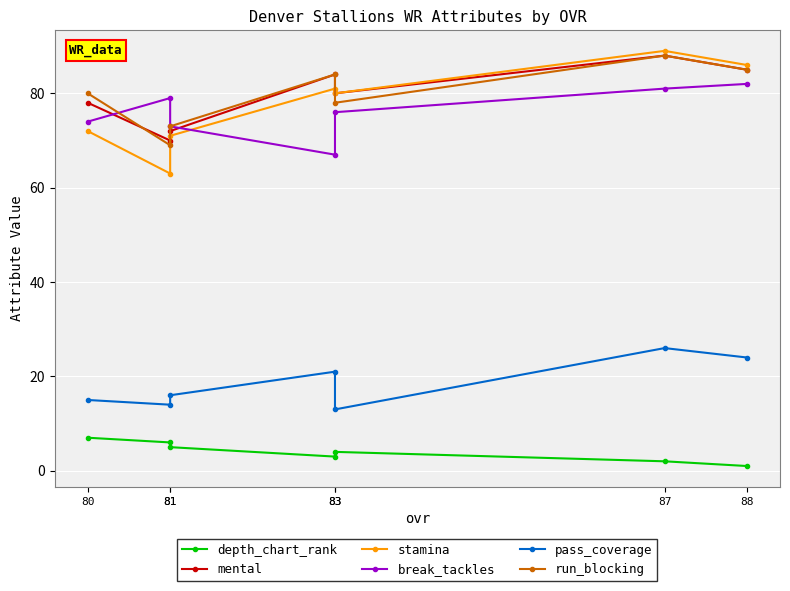

Which category has the highest value in the mental series?

87